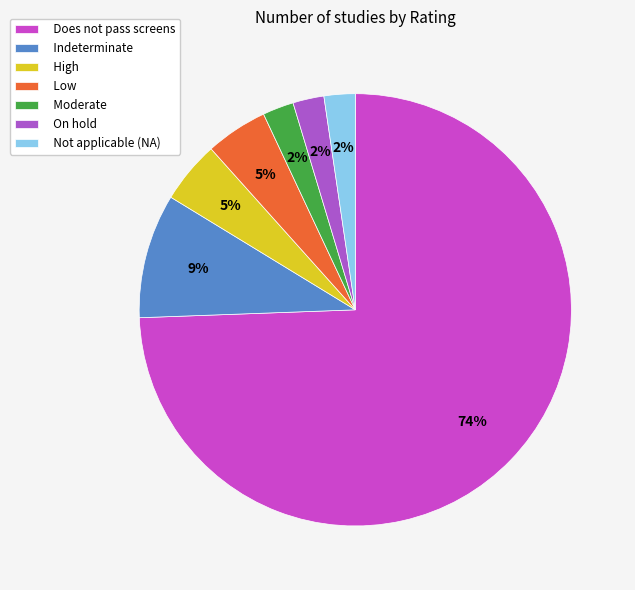

What is the total percentage of Indeterminate and Not applicable (NA)?

11.6%